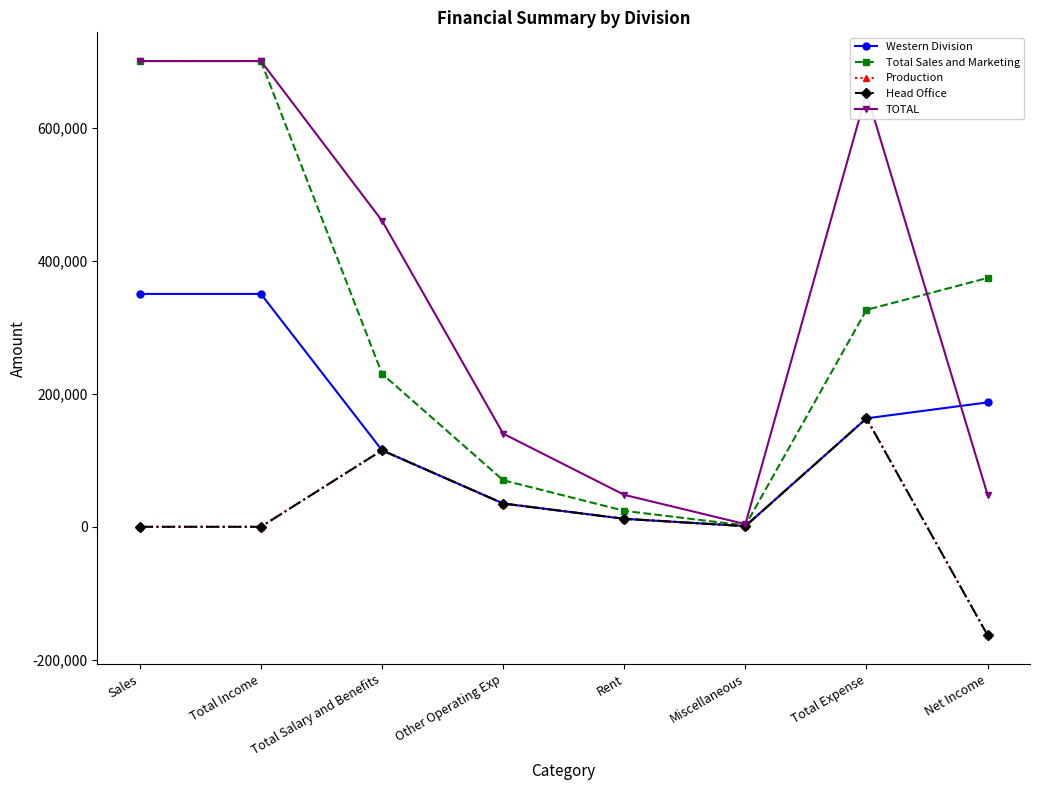

Is this an area chart (filled region under the line)?

No